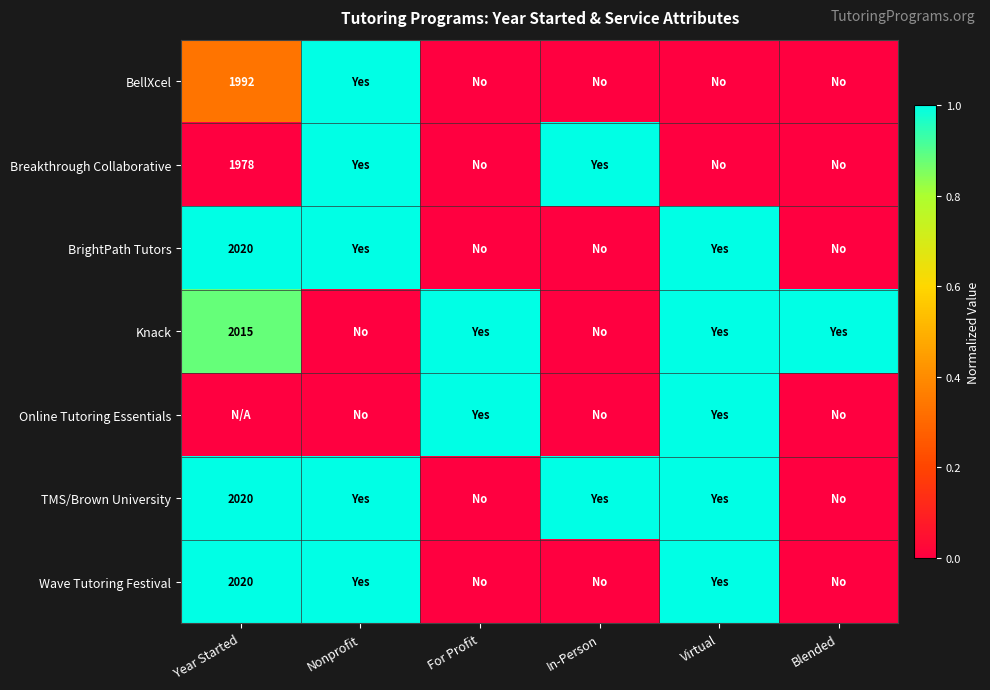

How many Knack values are between 0 and 1?

6